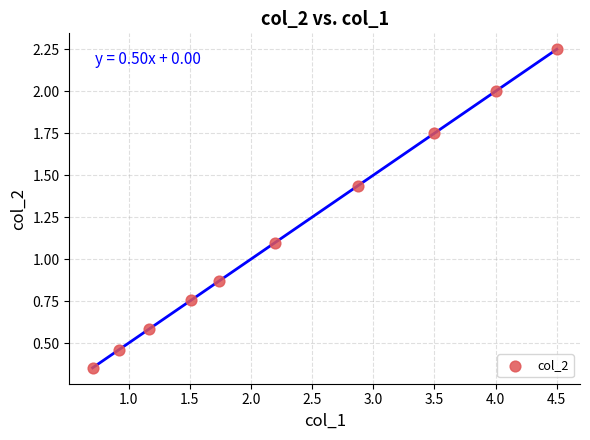

What Y value in the scatter plot is closest to 1?

1.1